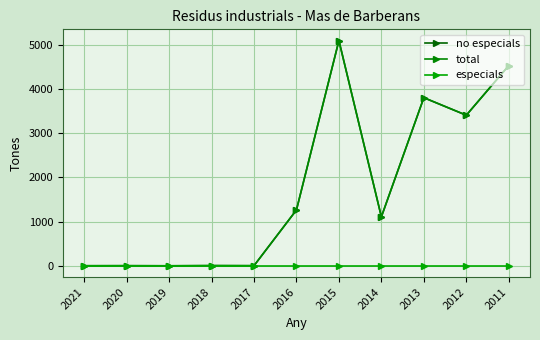

Between 2013 and 2018, which is larger?

2013